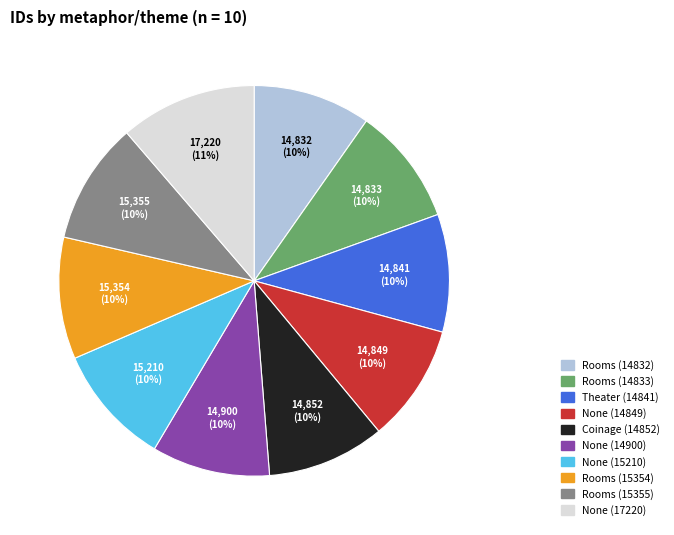

Is the sum of Rooms (14832) and Rooms (15354) greater than half?

No